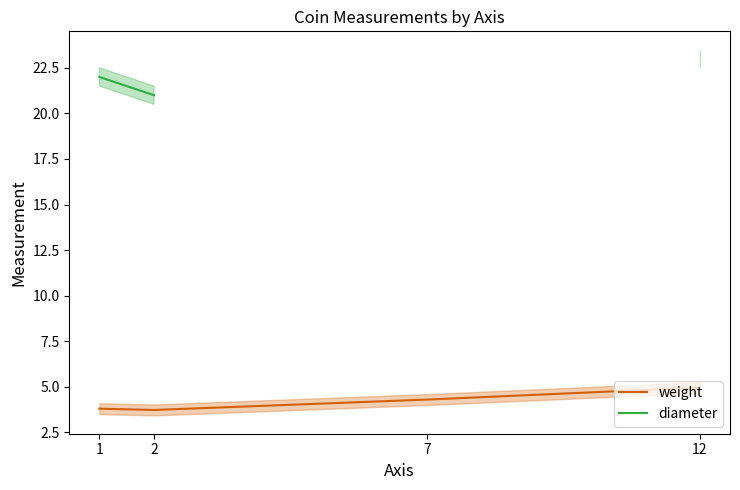

What is the lowest value of the weight series?

3.7